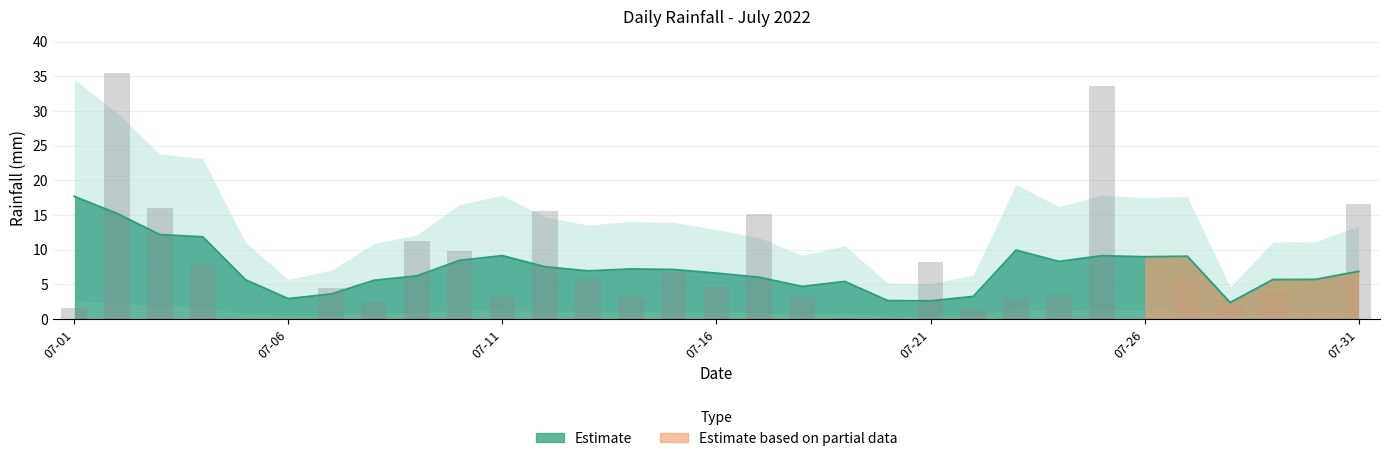

What is the value of the 19th bar from the left?

0.2